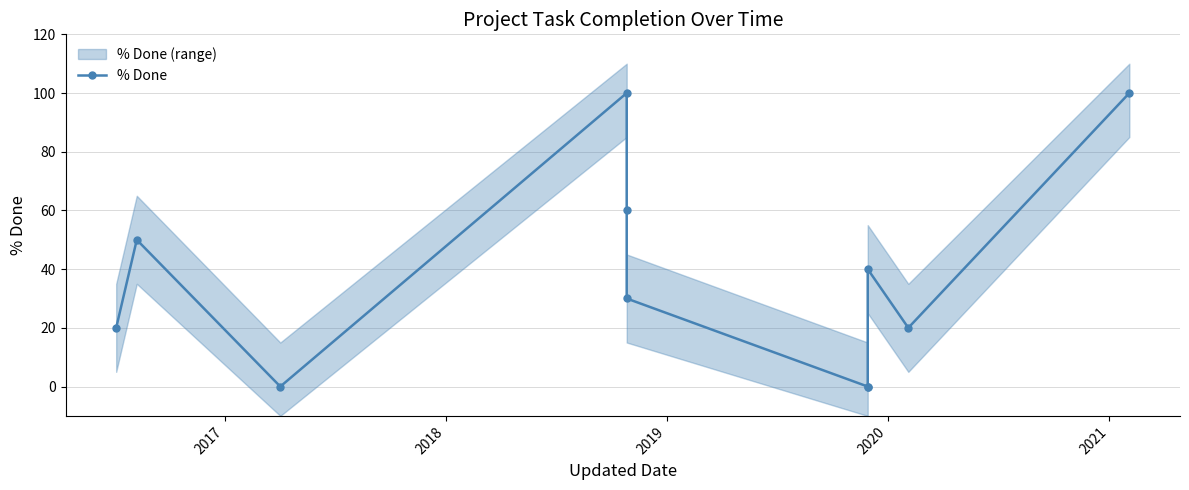

At which label does the data first exceed 30?

2017